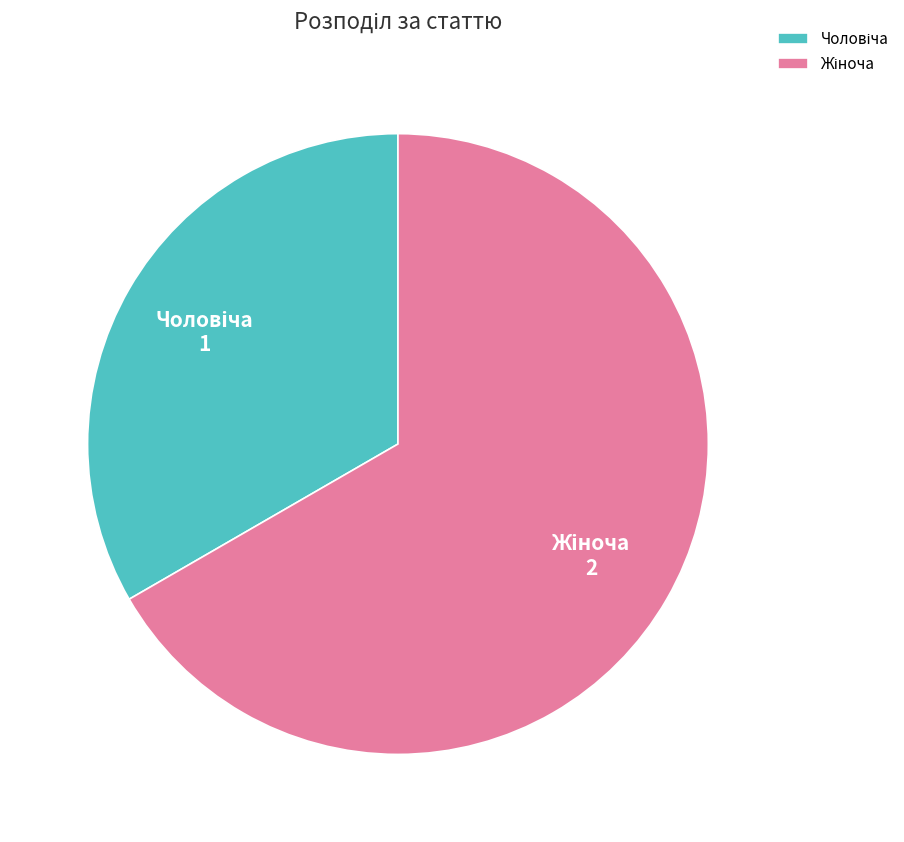

Is there any slice that represents more than half of the pie?

Yes